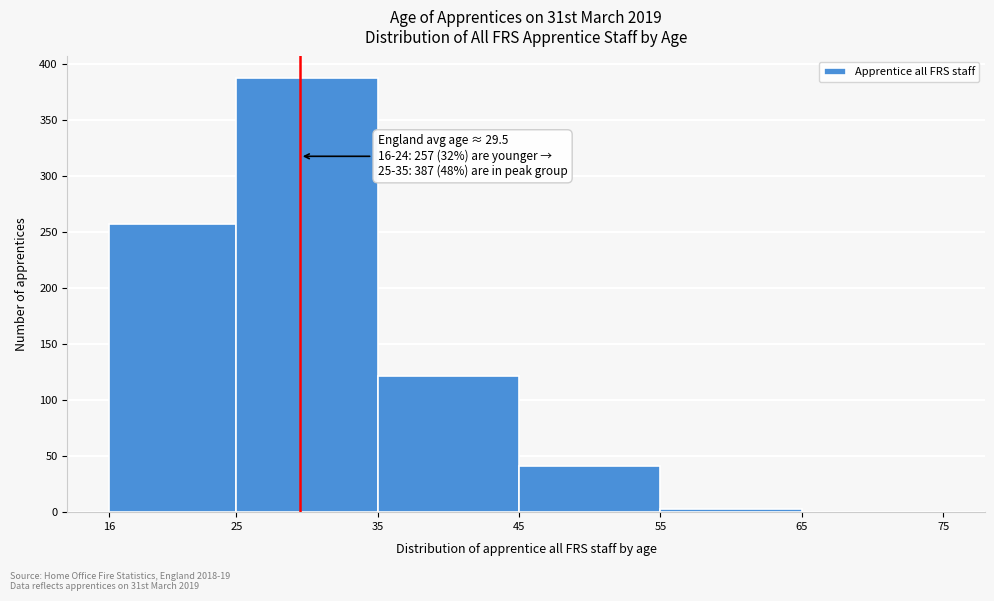

Over which range of the x-axis is the bar tallest?

25 to 35